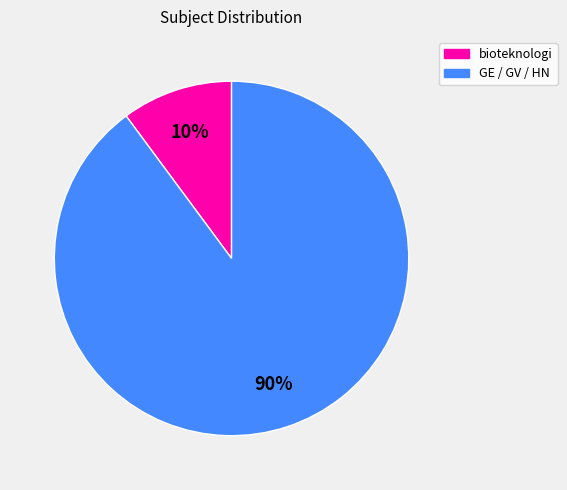

Do GE / GV / HN and bioteknologi together represent more than half of the pie?

Yes